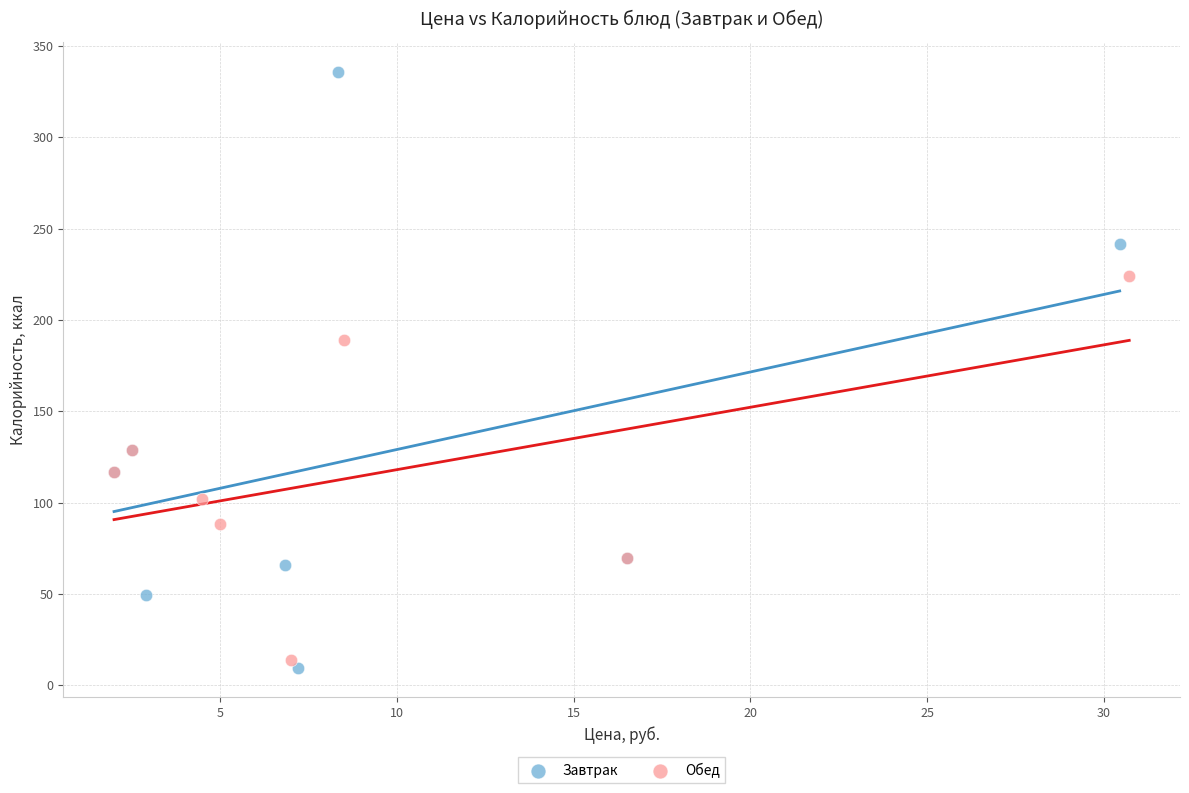

Which series reaches the maximum Y coordinate?

Завтрак